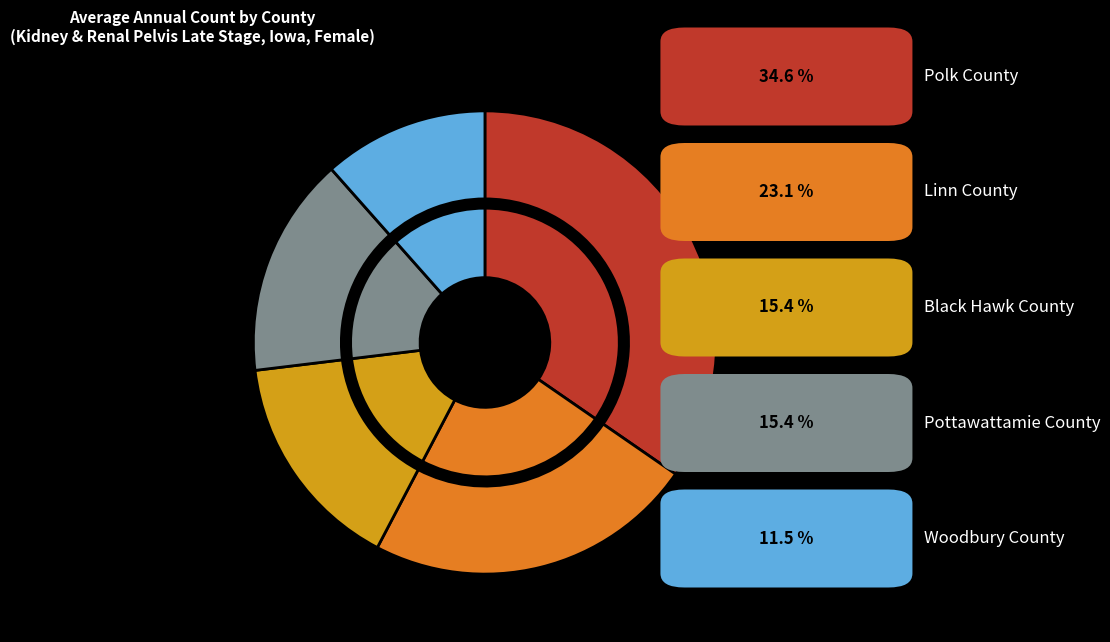

The Woodbury County slice represents 12% of the pie. True or false?

True